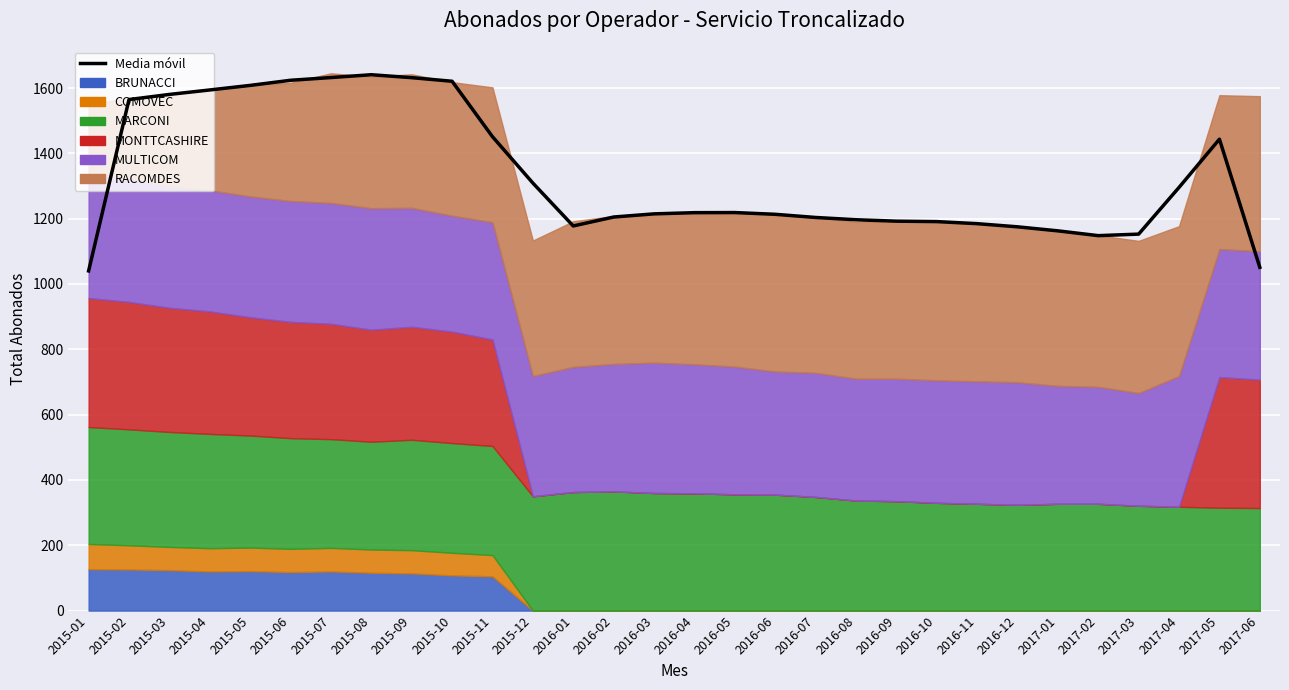

List the labels in order of value, largest first.

2015-08, 2015-07, 2015-09, 2015-06, 2015-10, 2015-05, 2015-04, 2015-03, 2015-02, 2015-11, 2017-05, 2015-12, 2017-04, 2016-05, 2016-04, 2016-03, 2016-06, 2016-02, 2016-07, 2016-08, 2016-09, 2016-10, 2016-11, 2016-01, 2016-12, 2017-01, 2017-03, 2017-02, 2017-06, 2015-01